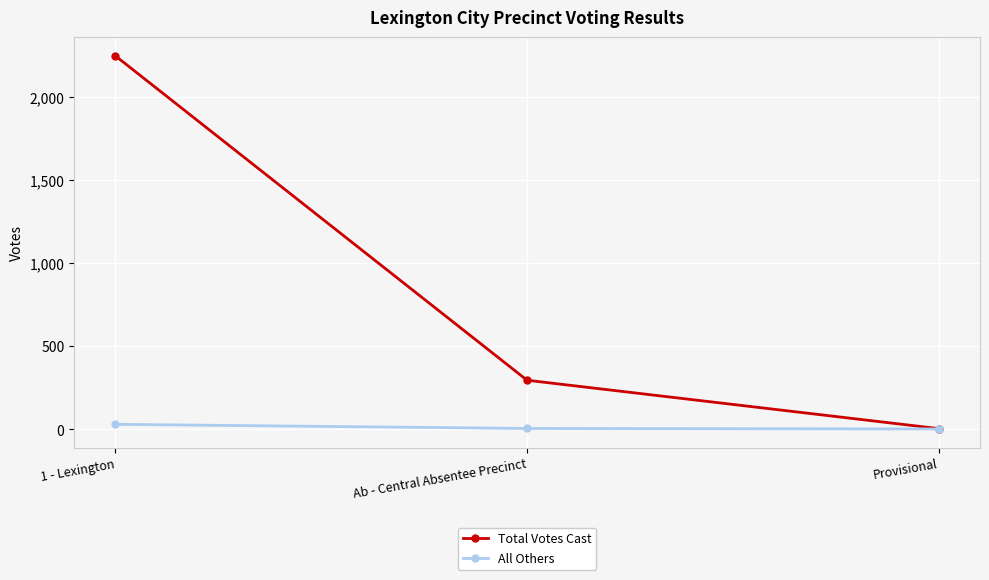

Which series changed the most between 1 - Lexington and Ab - Central Absentee Precinct?

Total Votes Cast